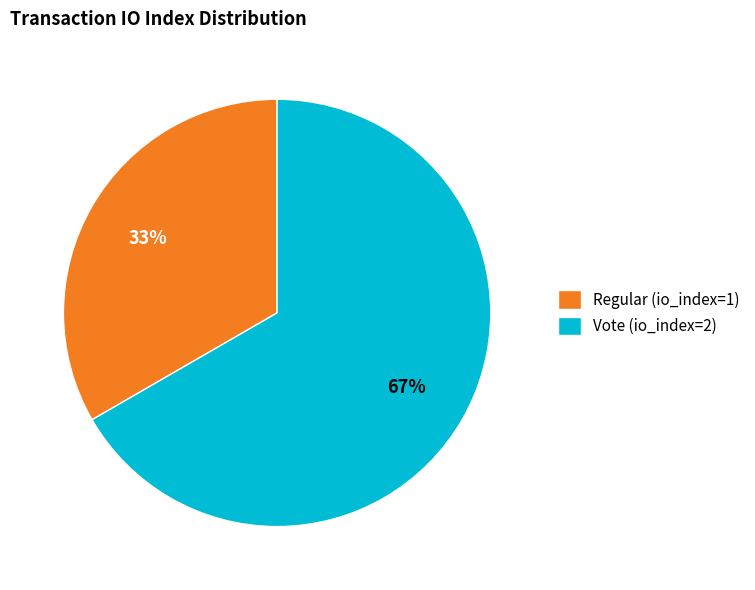

To the nearest percent, what is the average slice percentage?

50%